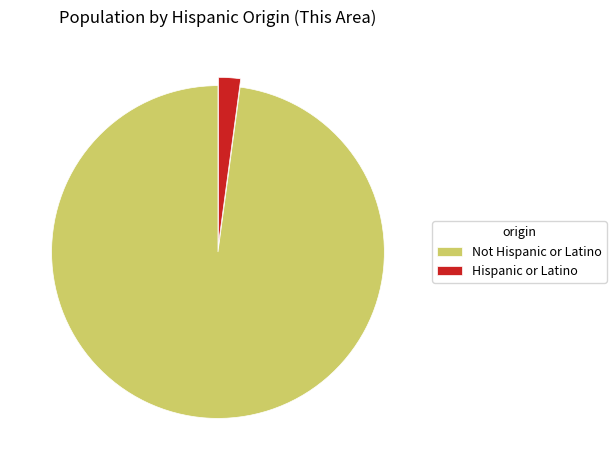

Combined, do Hispanic or Latino and Not Hispanic or Latino account for over 50%?

Yes